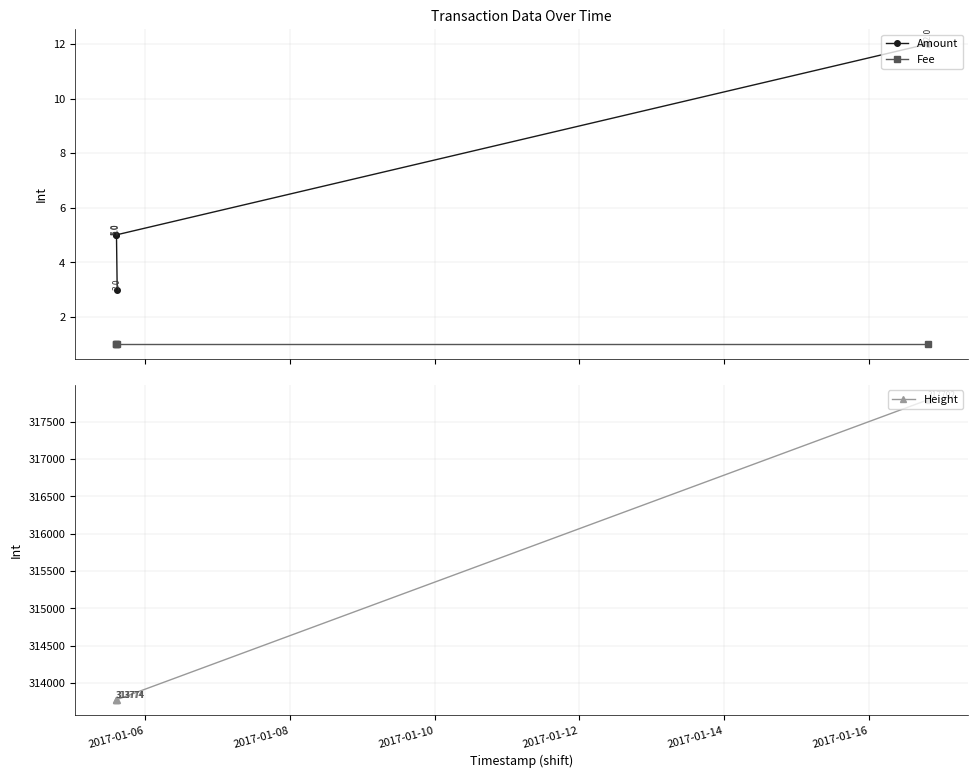

Which series has the largest range (max minus min)?

Height